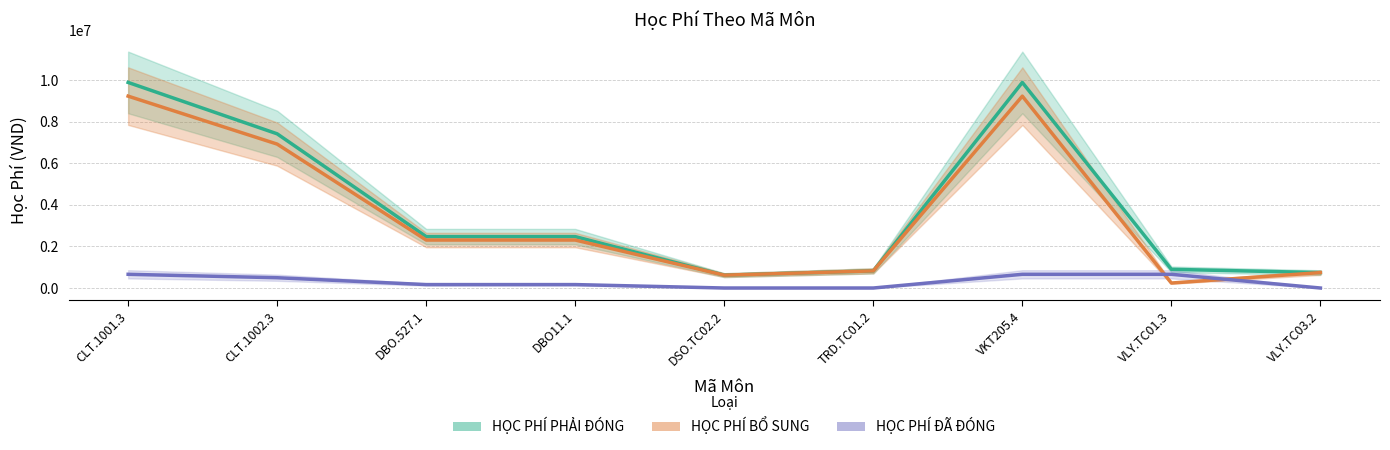

Which series has the largest total across all categories?

HỌC PHÍ PHẢI ĐÓNG